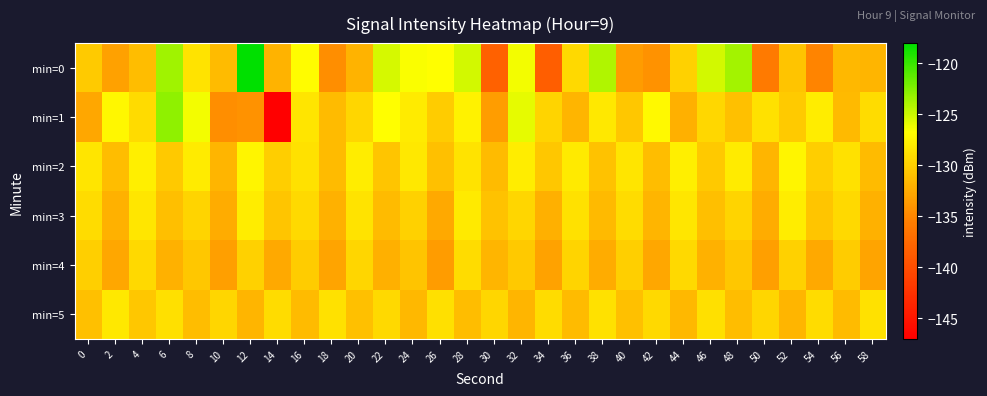

At which category is the sum across all series the highest?

6